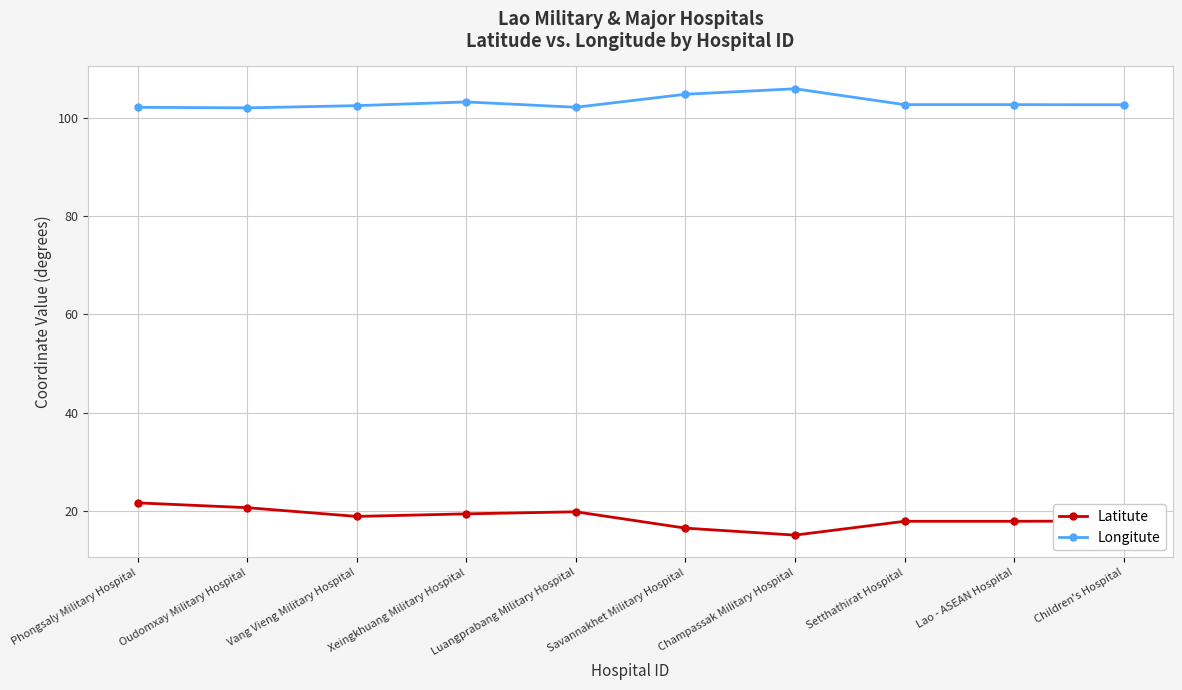

What is the label of the 6th point from the left?

Savannakhet Military Hospital